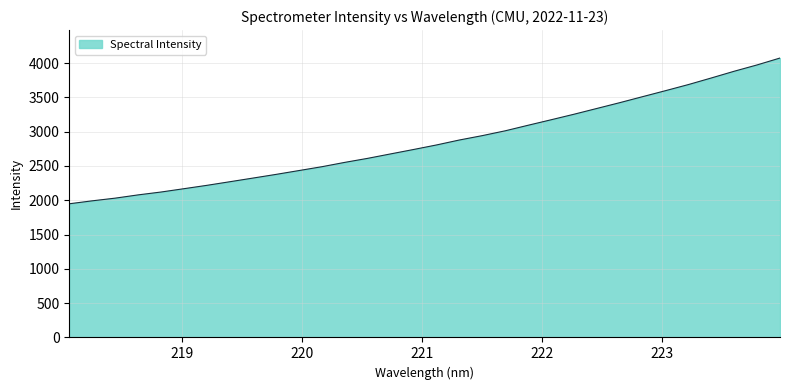

How many lines are shown in the chart?

1